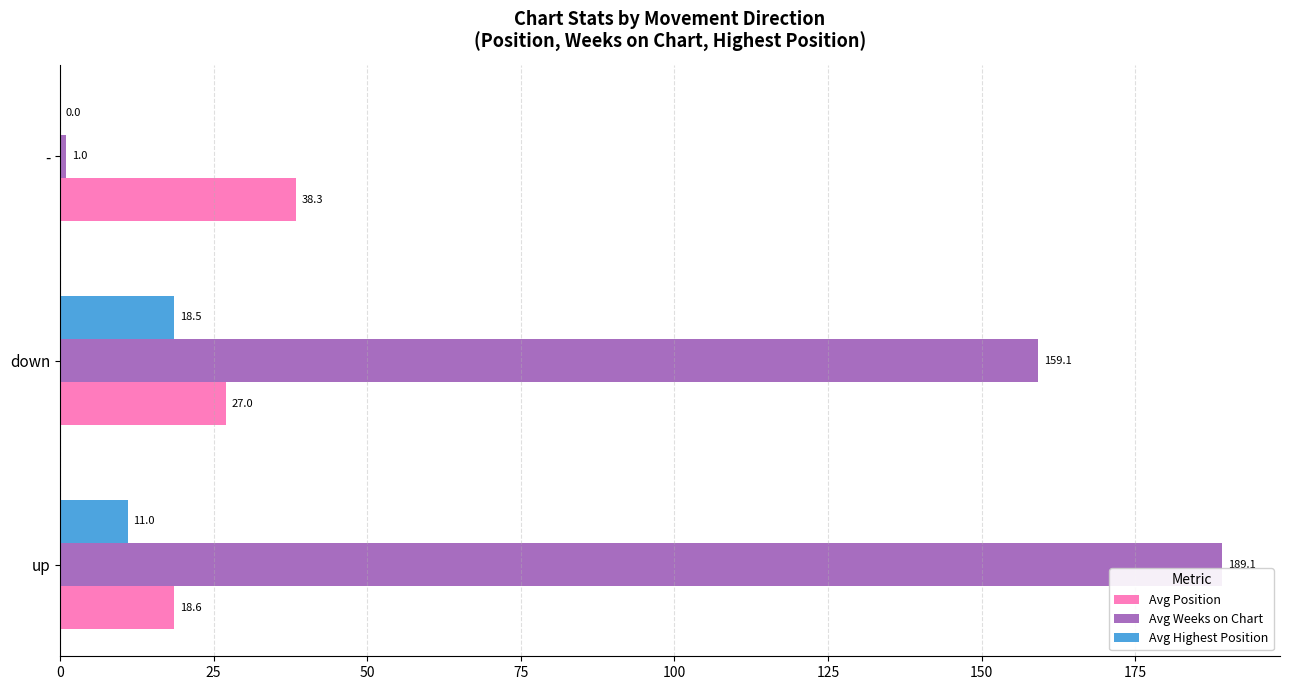

What is the average value of the Avg Weeks on Chart series?

116.4